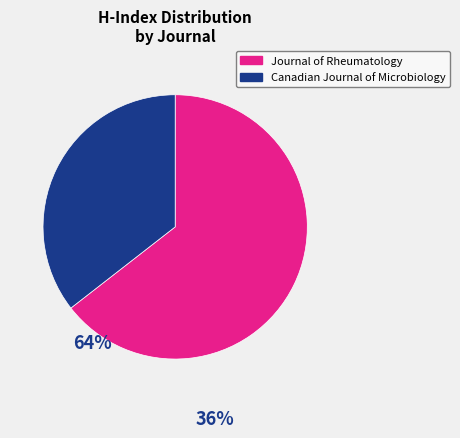

Combined, do Journal of Rheumatology and Canadian Journal of Microbiology account for over 50%?

Yes